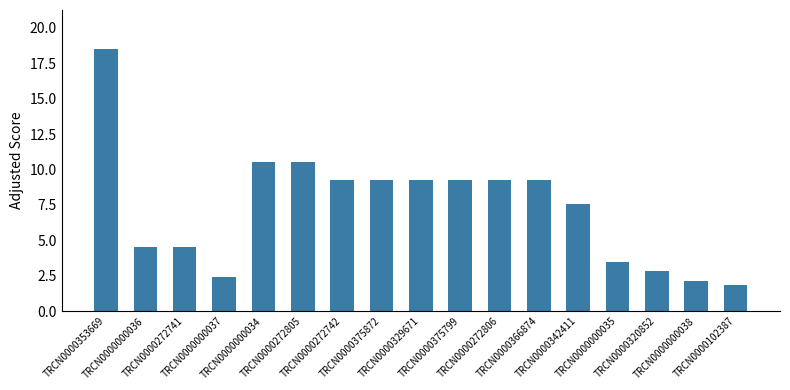

What is the label of the 16th bar from the right?

TRCN0000000036